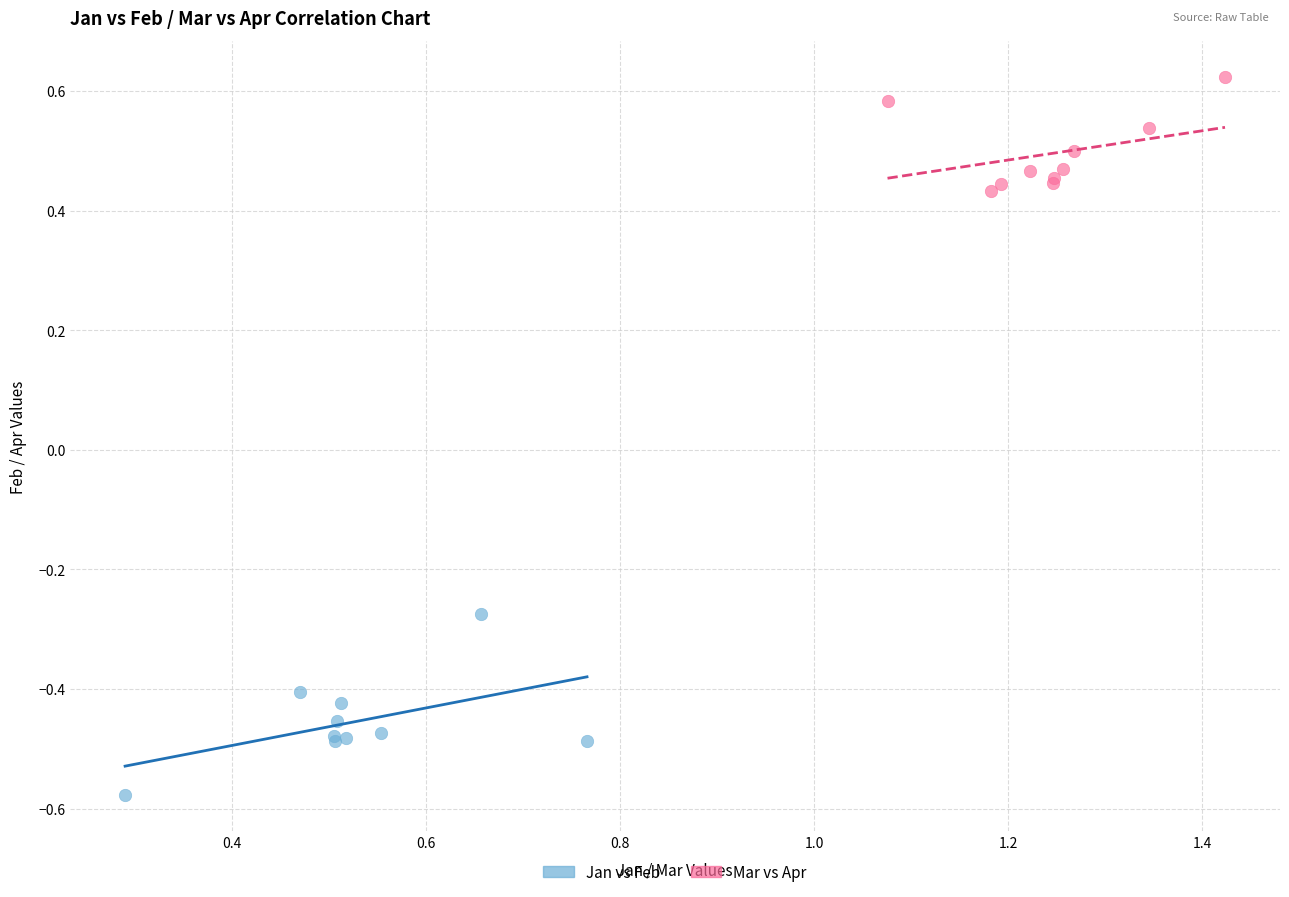

Which series contains the lowest Y value?

Jan vs Feb